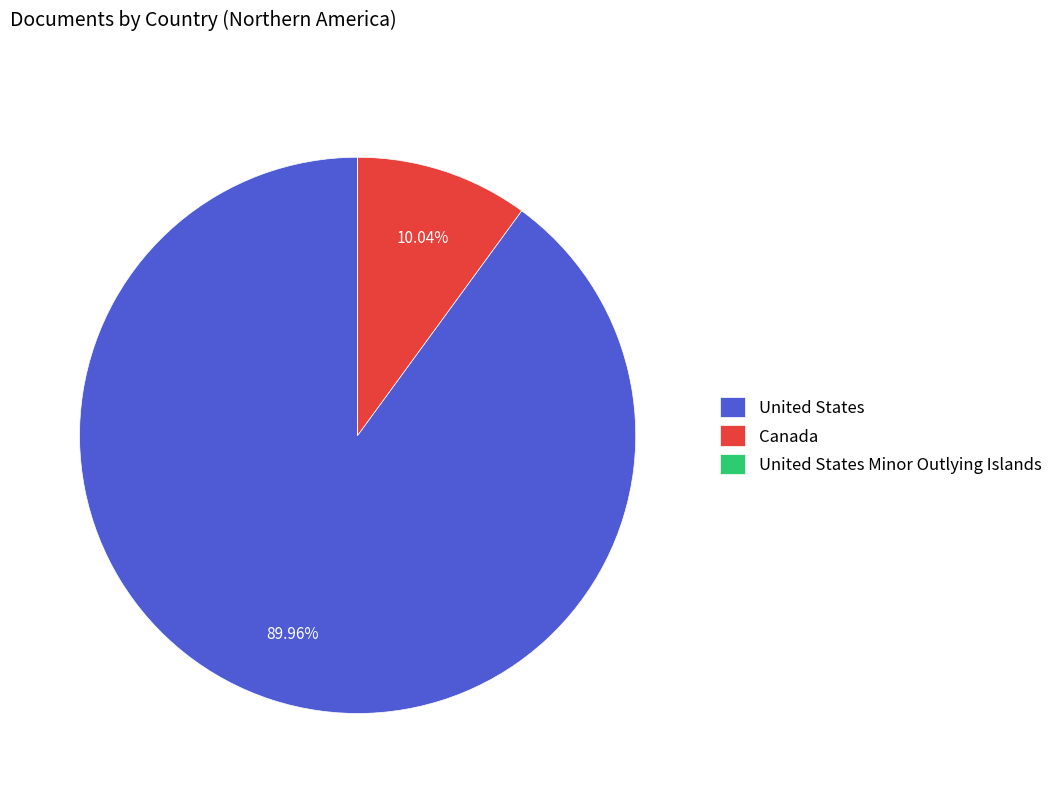

What is the ratio of the value at United States to the value at Canada?

9.0